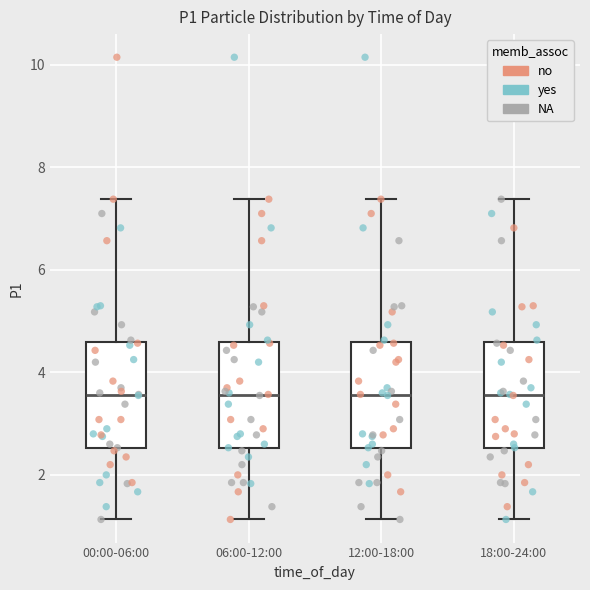

Reading left to right, read every box against the y-axis: the position of its median line, the range the box covers, and the ends of its whiskers. The values are not printed on the chart, so give them approximately, as read against the axis.

00:00-06:00: median 3.6, box 2.6 to 4.6, whiskers 1.2 to 7.4
06:00-12:00: median 3.6, box 2.6 to 4.6, whiskers 1.2 to 7.4
12:00-18:00: median 3.6, box 2.6 to 4.6, whiskers 1.2 to 7.4
18:00-24:00: median 3.6, box 2.6 to 4.6, whiskers 1.2 to 7.4